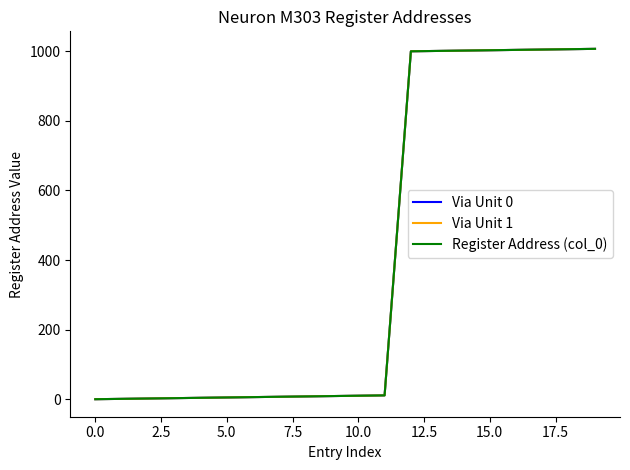

Does the chart display data point markers on the line(s)?

No